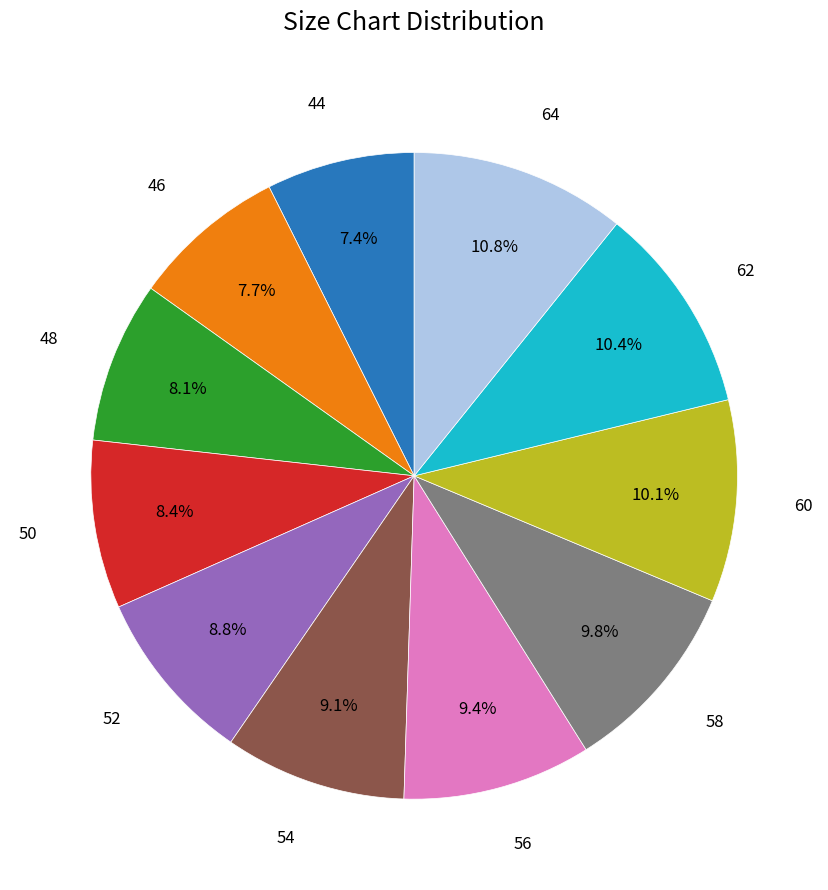

Count the number of slices in the pie.

11